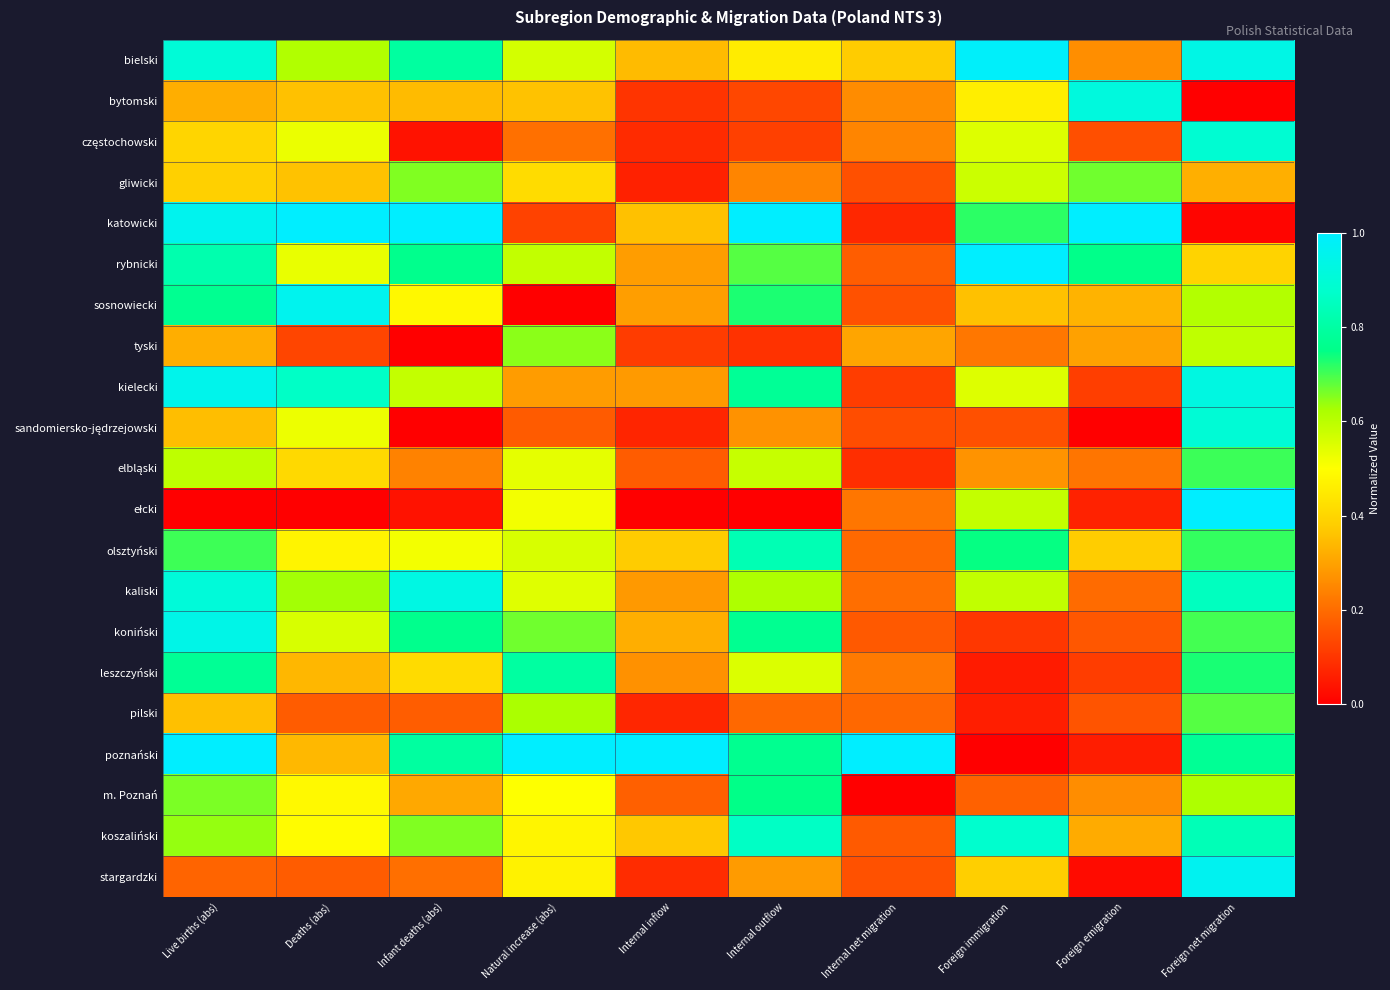

At how many categories does at least one series exceed 0?

10